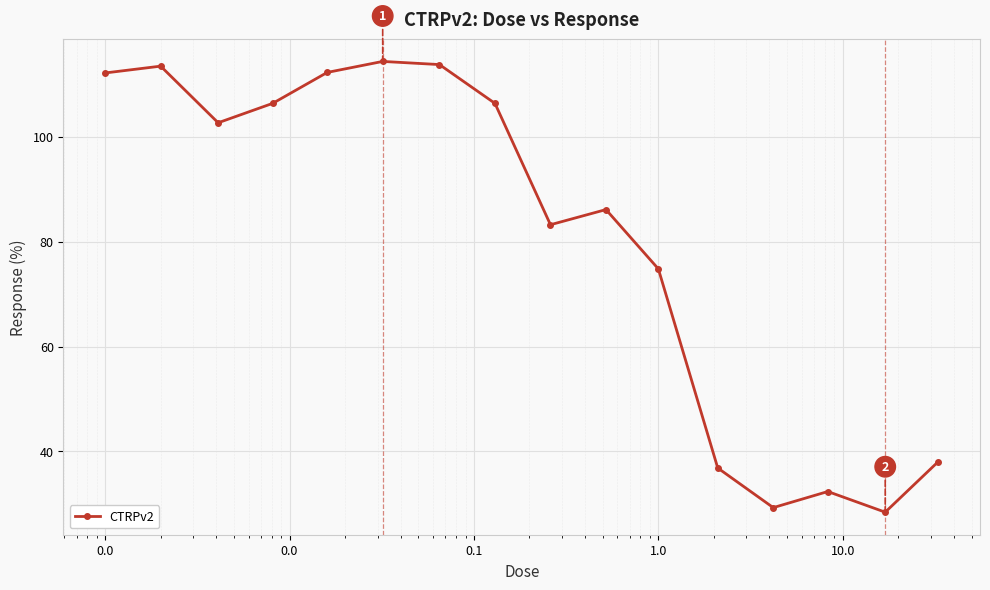

How many points are lower than both their immediate neighbors (excluding endpoints)?

4